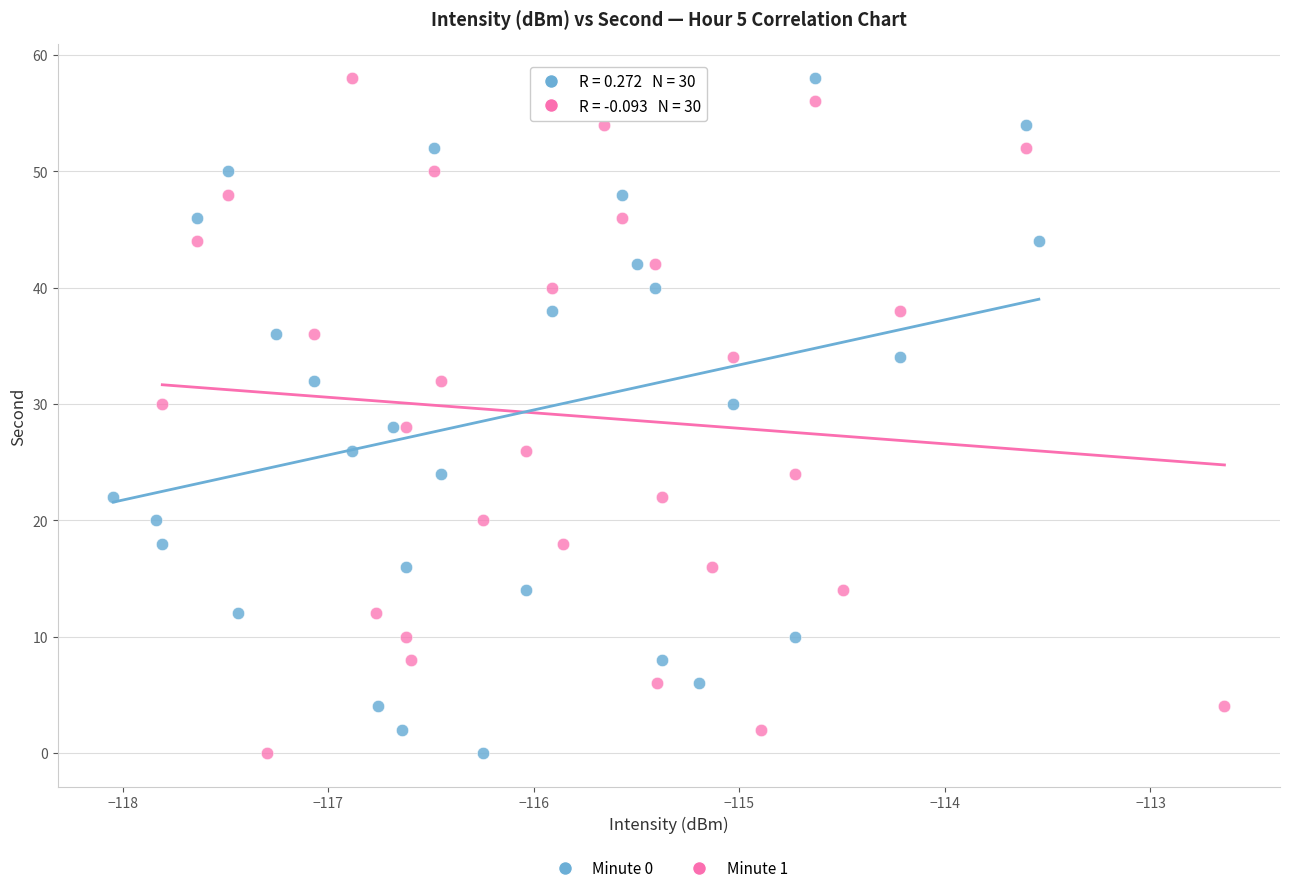

What are all the series names shown in the legend?

Minute 0, Minute 1